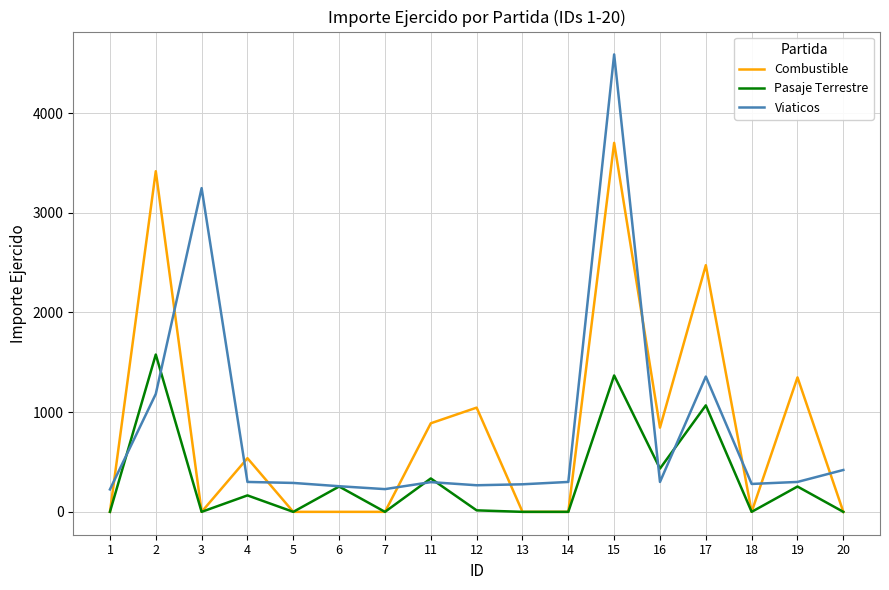

The Viaticos series shows 280.0 at 18. True or false?

True